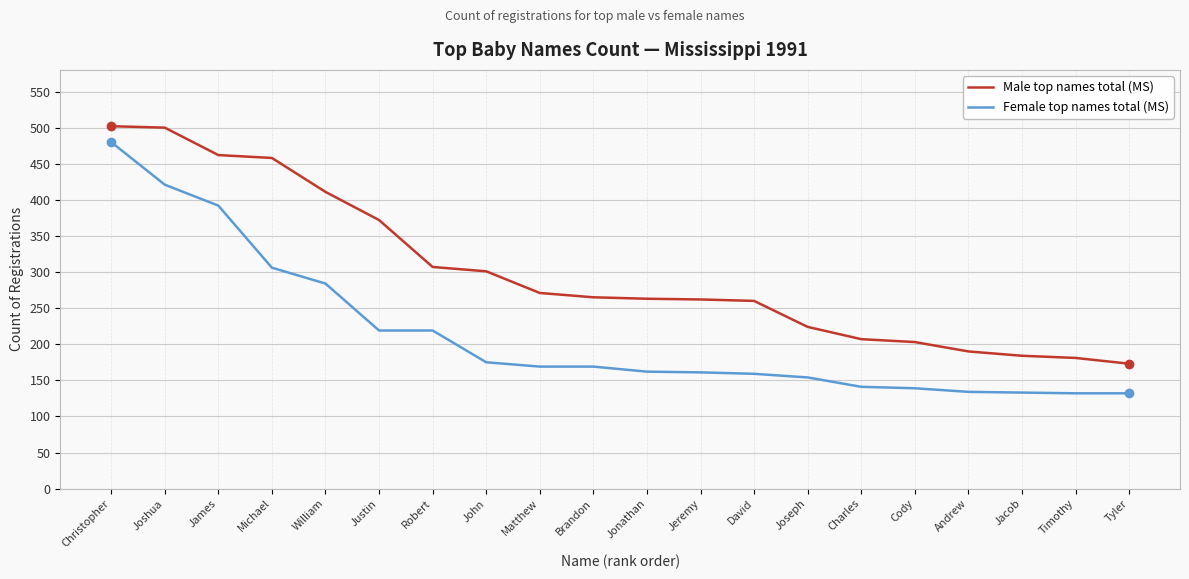

What is the greatest value displayed?

502